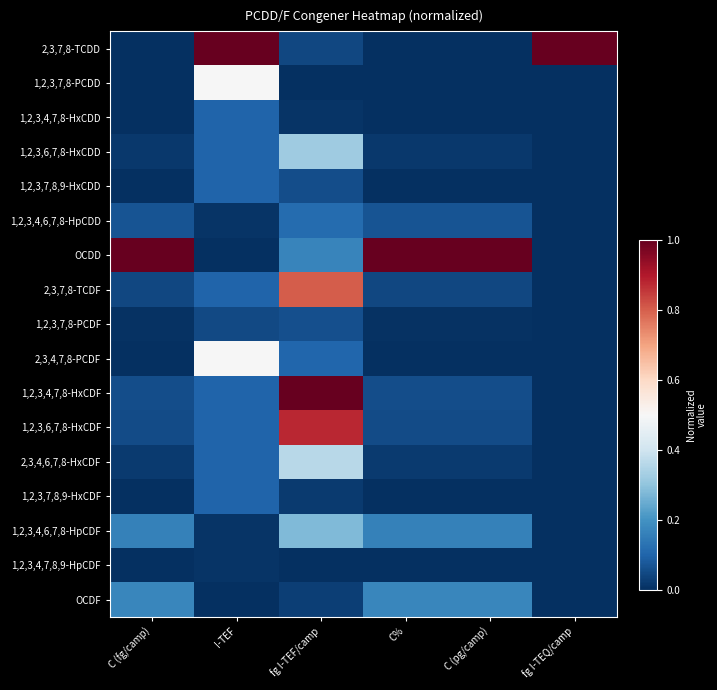

At how many categories does at least one series exceed 0?

6